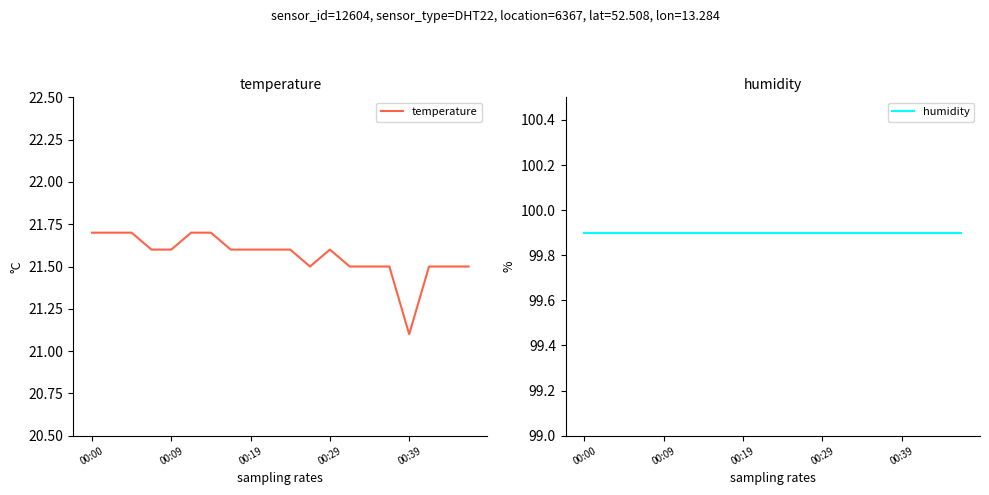

Reading right to left, transcribe all the data shown in this chart.

temperature: 21.5	21.5	21.5	21.1	21.5	21.5	21.5	21.6	21.5	21.6	21.6	21.6	21.6	21.7	21.7	21.6	21.6	21.7	21.7	21.7
humidity: 99.9	99.9	99.9	99.9	99.9	99.9	99.9	99.9	99.9	99.9	99.9	99.9	99.9	99.9	99.9	99.9	99.9	99.9	99.9	99.9